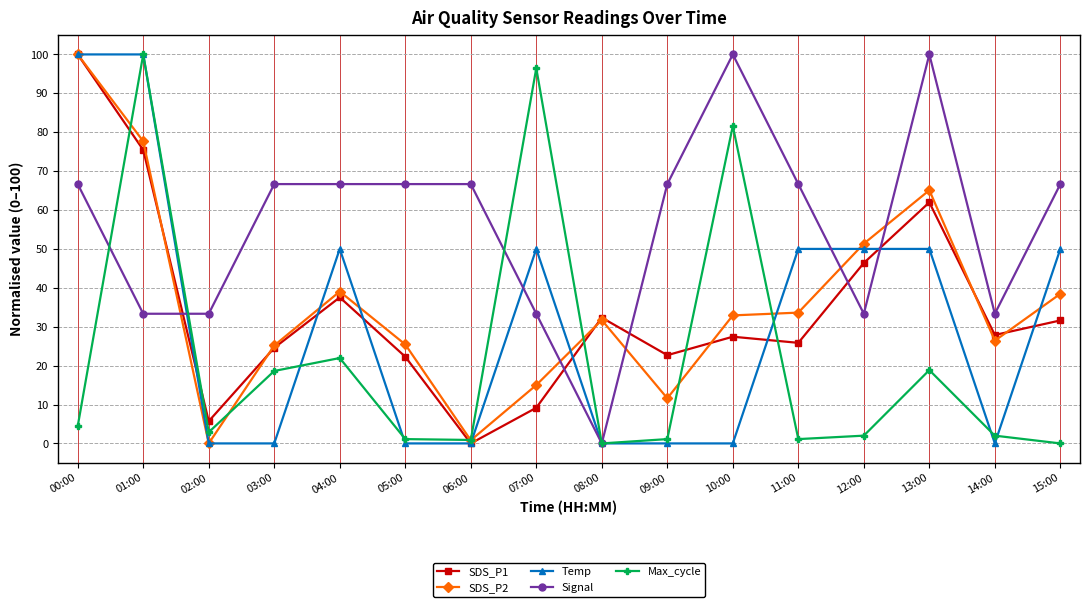

The value of SDS_P1 at 10:00 is 27.4. True or false?

True